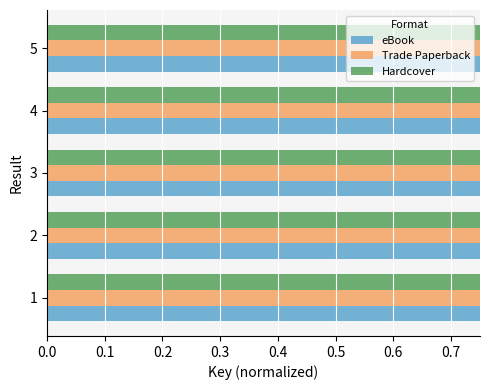

Does the chart contain any negative values?

No